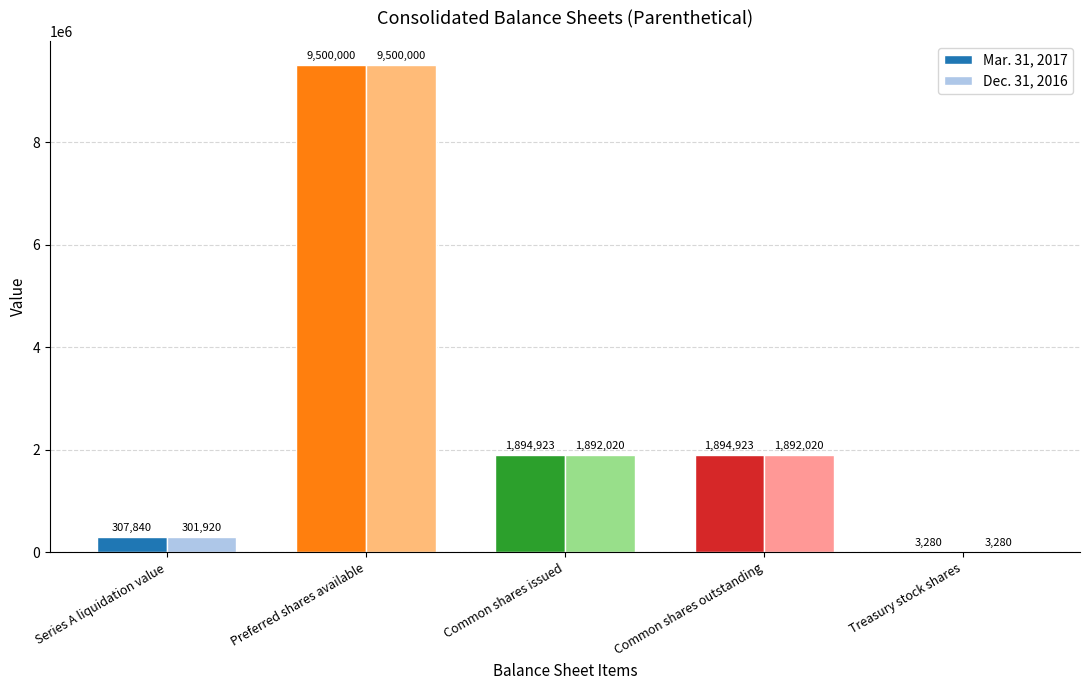

Where does the Dec. 31, 2016 series first go above 1892020?

Preferred shares available